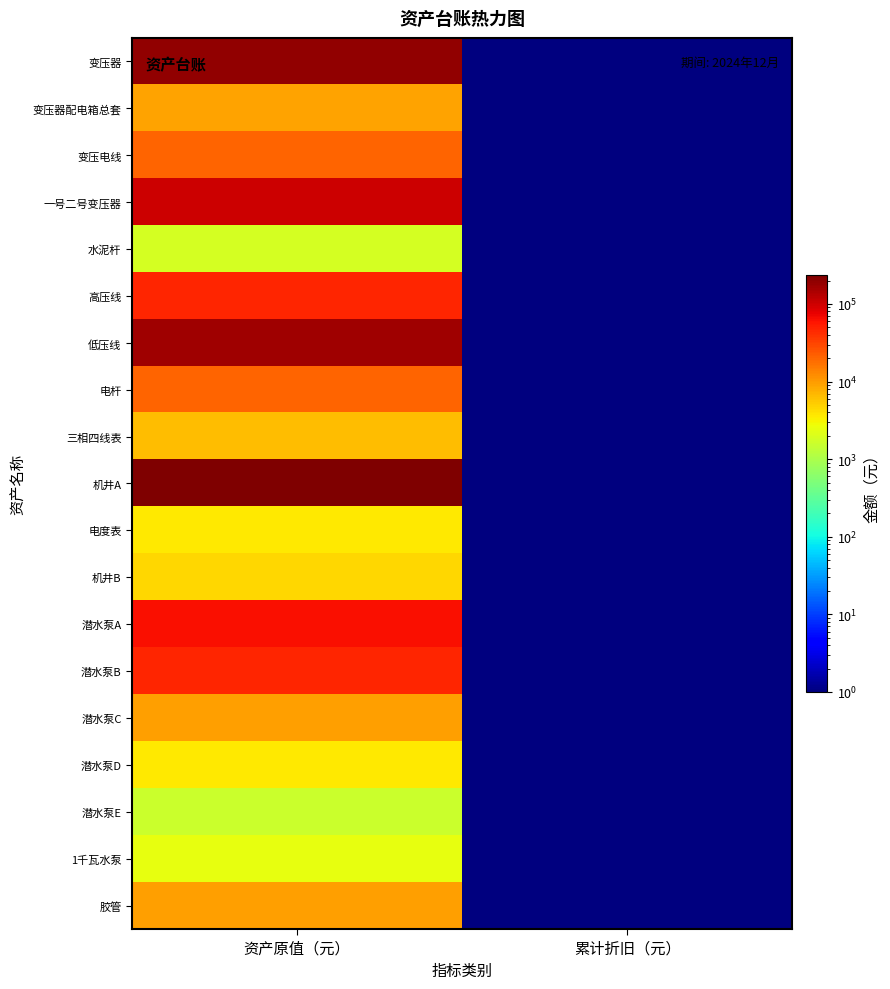

Which series has the largest total across all categories?

机井A